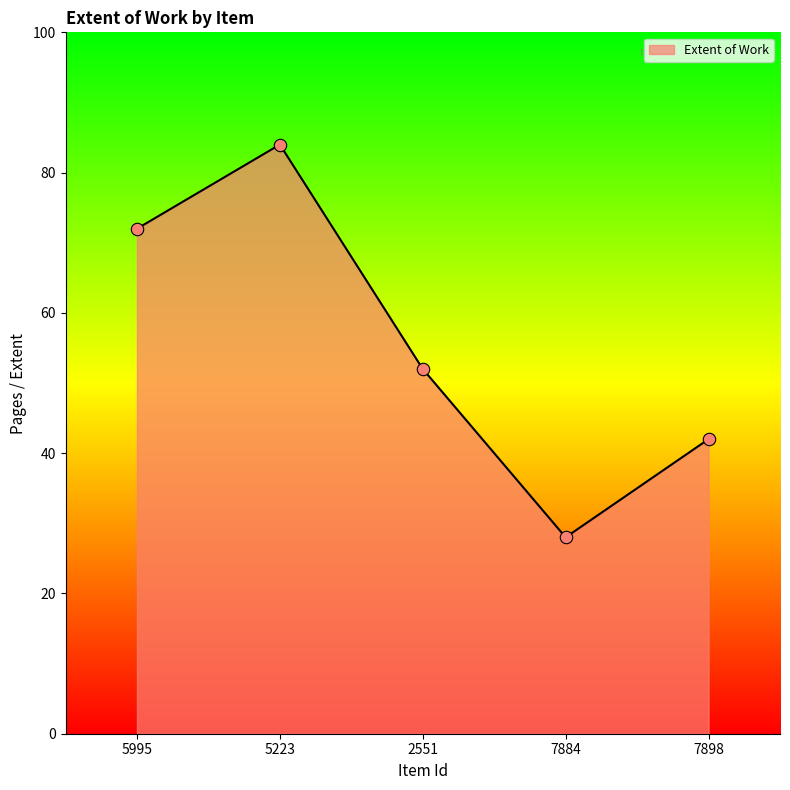

What is the change in value from 5223 to 7884?

-56